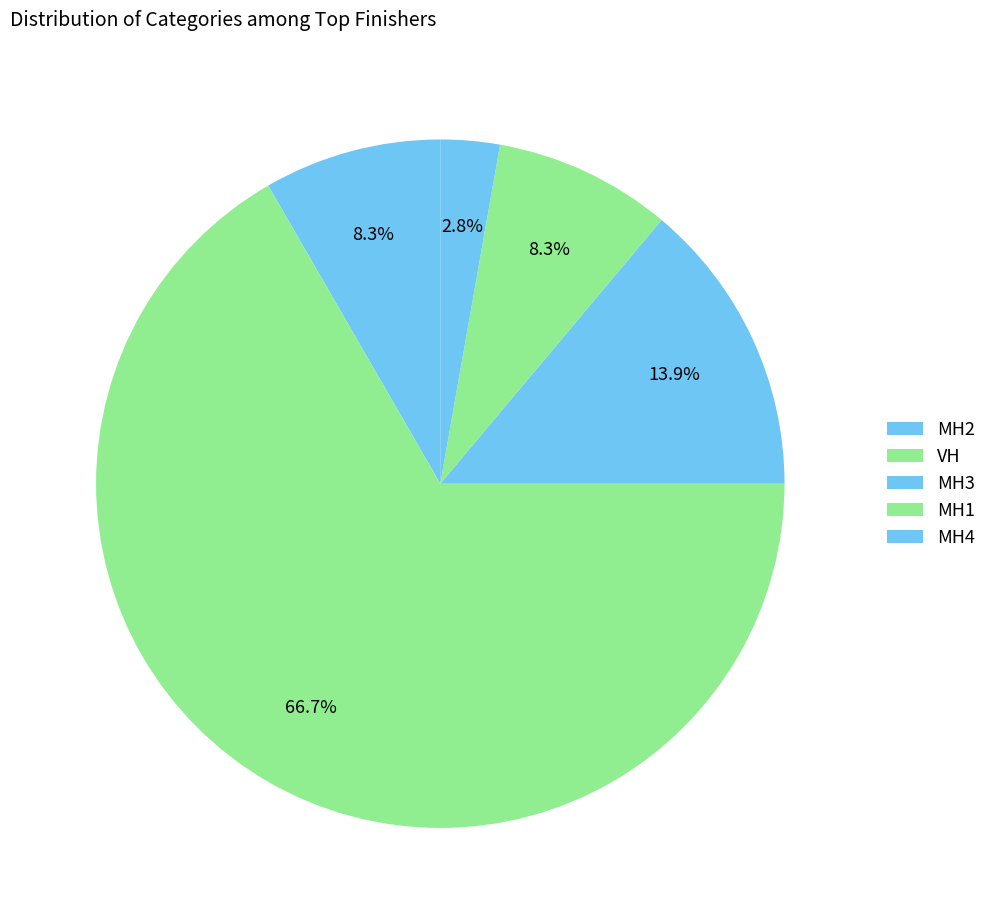

How many slices are in this pie chart?

5